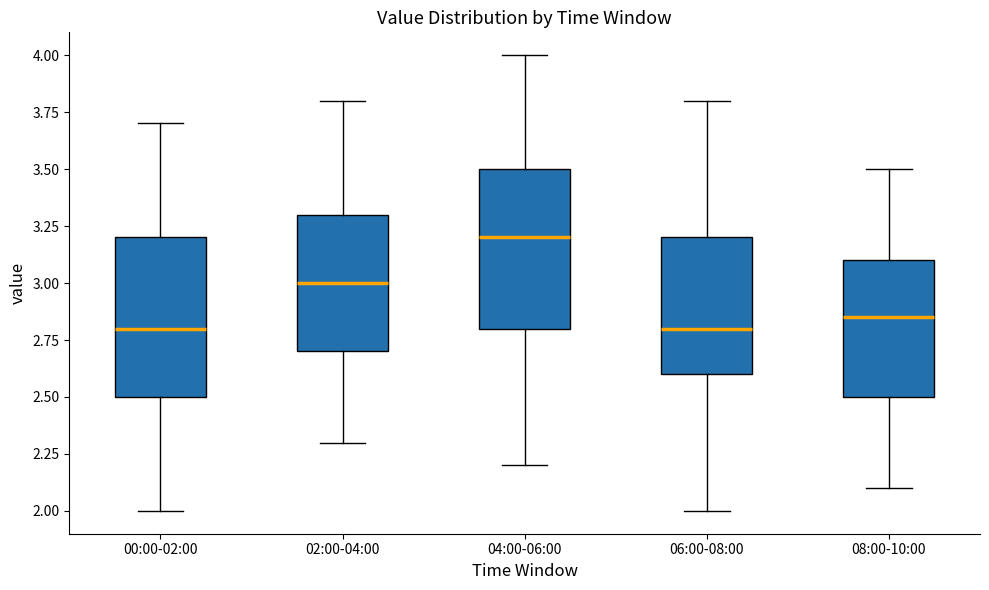

Reading left to right, read every box against the y-axis: the position of its median line, the range the box covers, and the ends of its whiskers. The values are not printed on the chart, so give them approximately, as read against the axis.

00:00-02:00: median 2.80, box 2.50 to 3.20, whiskers 2.00 to 3.70
02:00-04:00: median 3.00, box 2.70 to 3.30, whiskers 2.30 to 3.80
04:00-06:00: median 3.20, box 2.80 to 3.50, whiskers 2.20 to 4.00
06:00-08:00: median 2.80, box 2.60 to 3.20, whiskers 2.00 to 3.80
08:00-10:00: median 2.85, box 2.50 to 3.10, whiskers 2.10 to 3.50